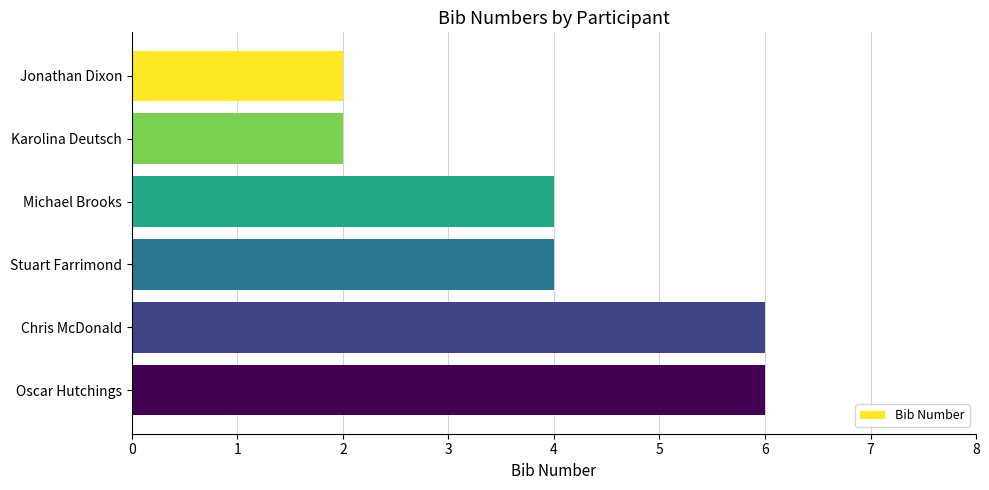

Count the number of categories in the chart.

6